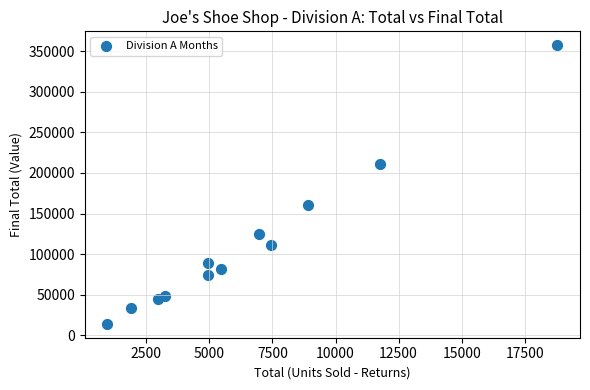

What is the range of X values (max minus min)?

17850